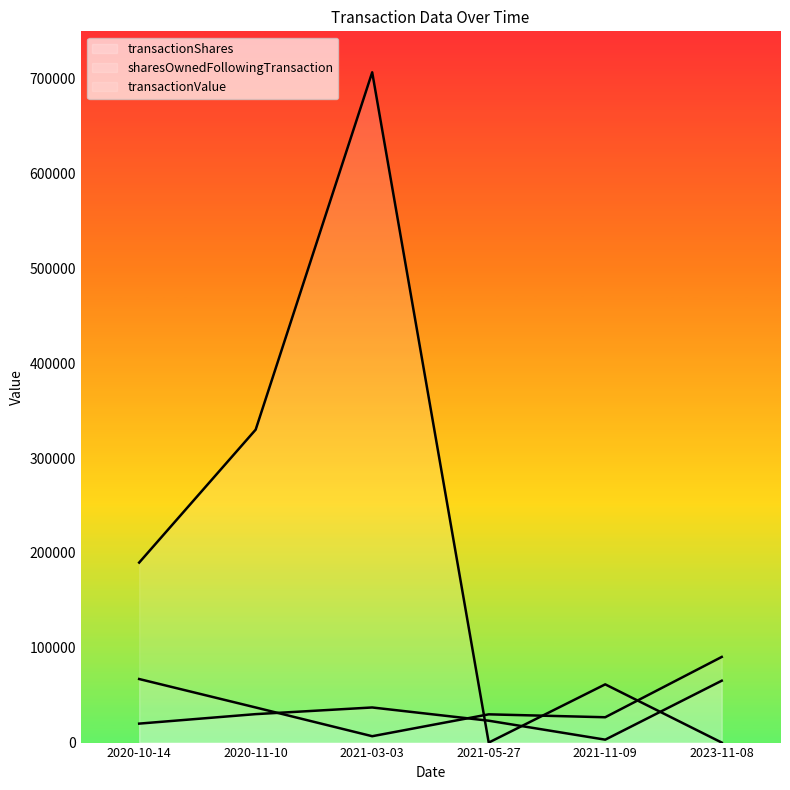

What are all the series names shown in the legend?

transactionShares, sharesOwnedFollowingTransaction, transactionValue